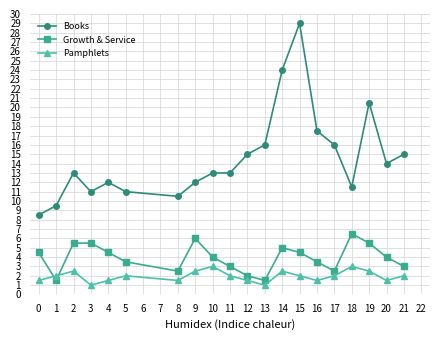

List the series in order of their overall mean, highest first.

Books, Growth & Service, Pamphlets